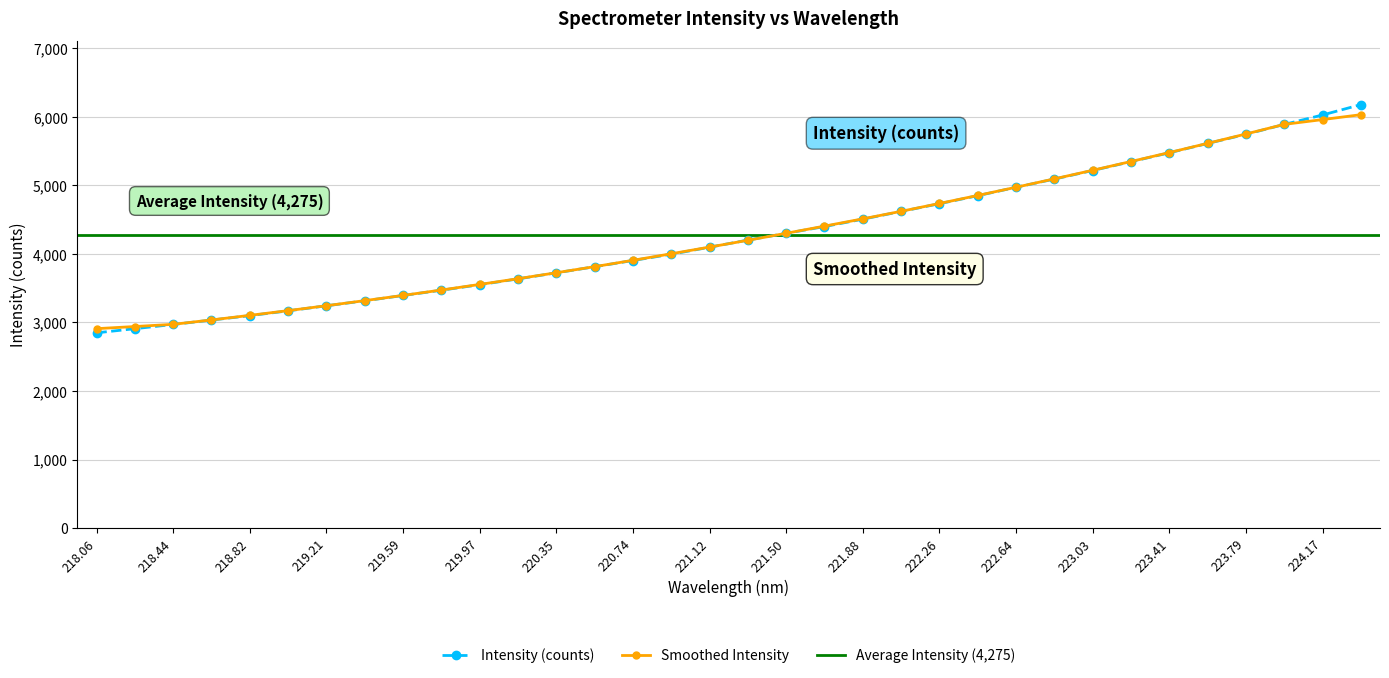

What is the greatest value displayed?

6179.4